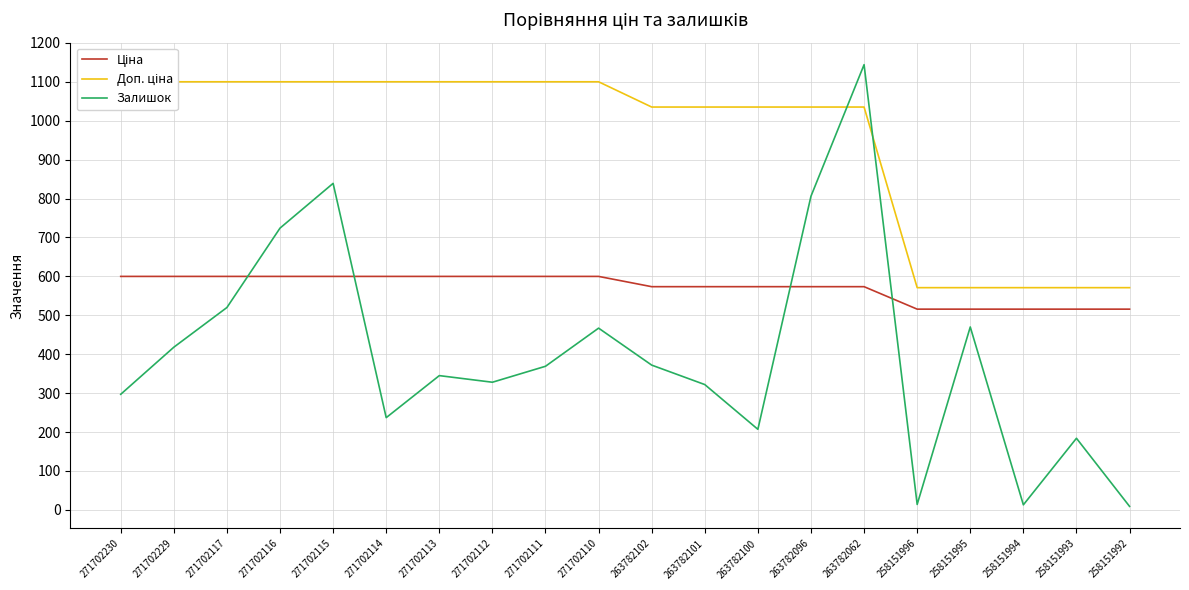

At 263782096, list the series in order from smallest to largest.

Ціна, Залишок, Доп. ціна